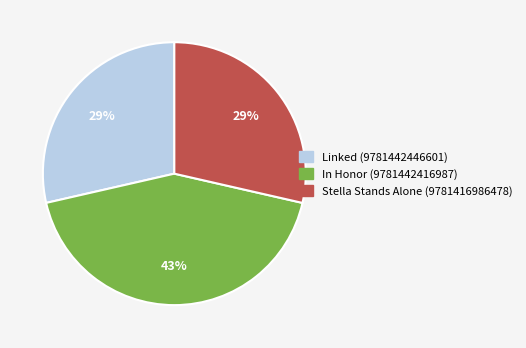

Approximately how many times larger is the value at Stella Stands Alone (9781416986478) compared to In Honor (9781442416987)?

0.7